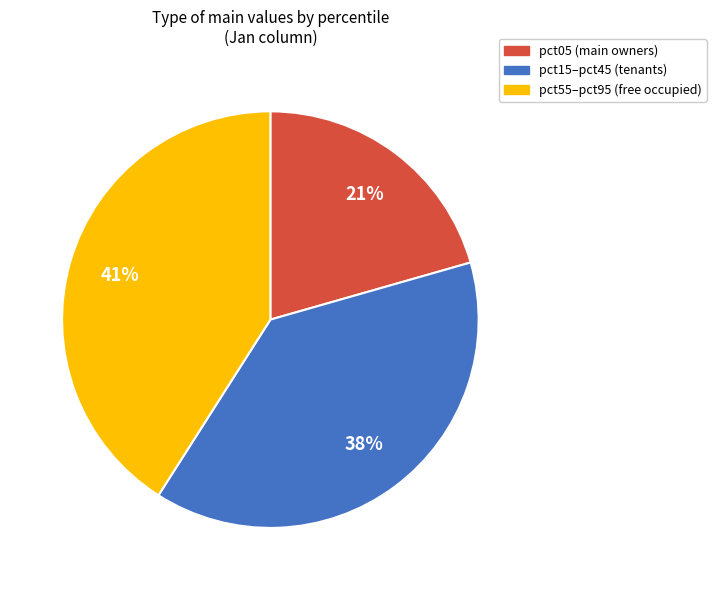

Which category has the biggest portion of the pie?

pct55–pct95 (free occupied)